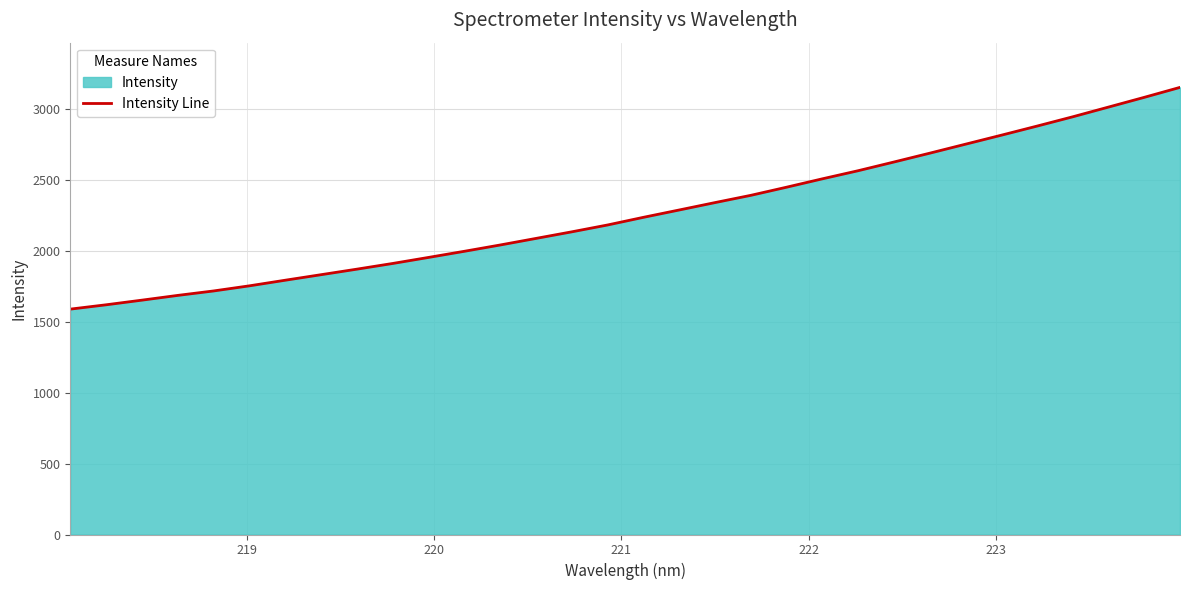

What is the smallest value displayed?

1589.1